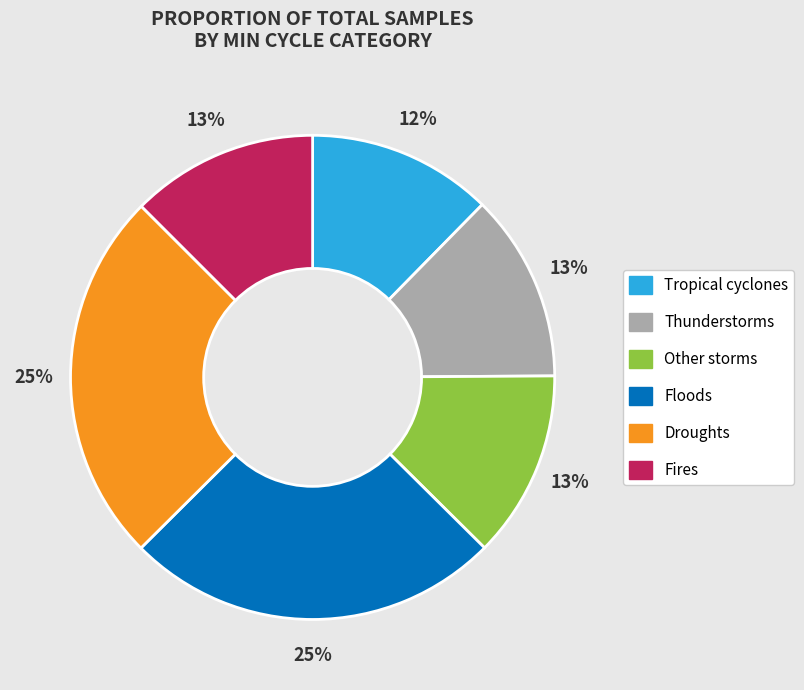

Is it true that Fires is 1% of the pie?

False